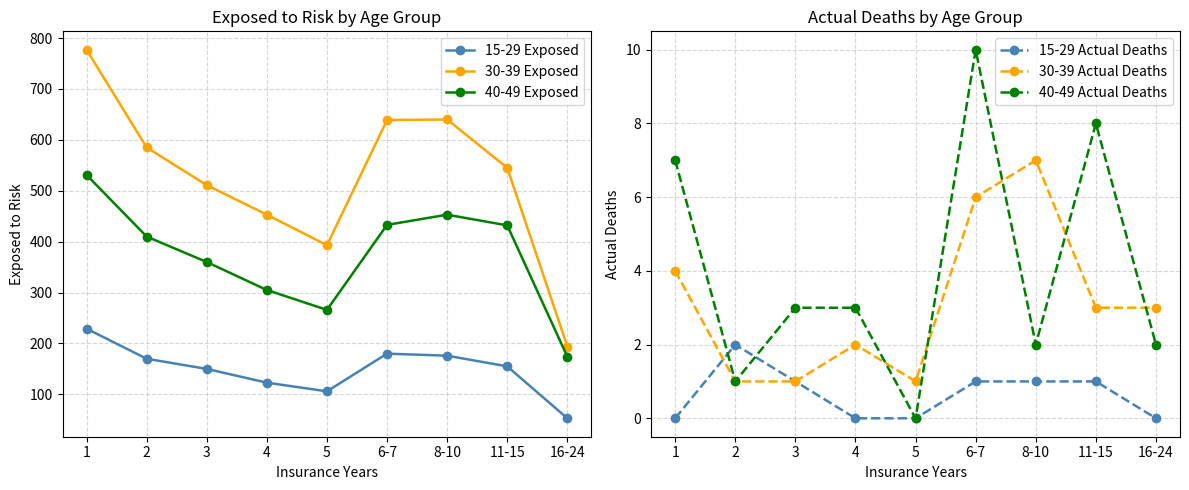

At how many categories does at least one series exceed 52?

9